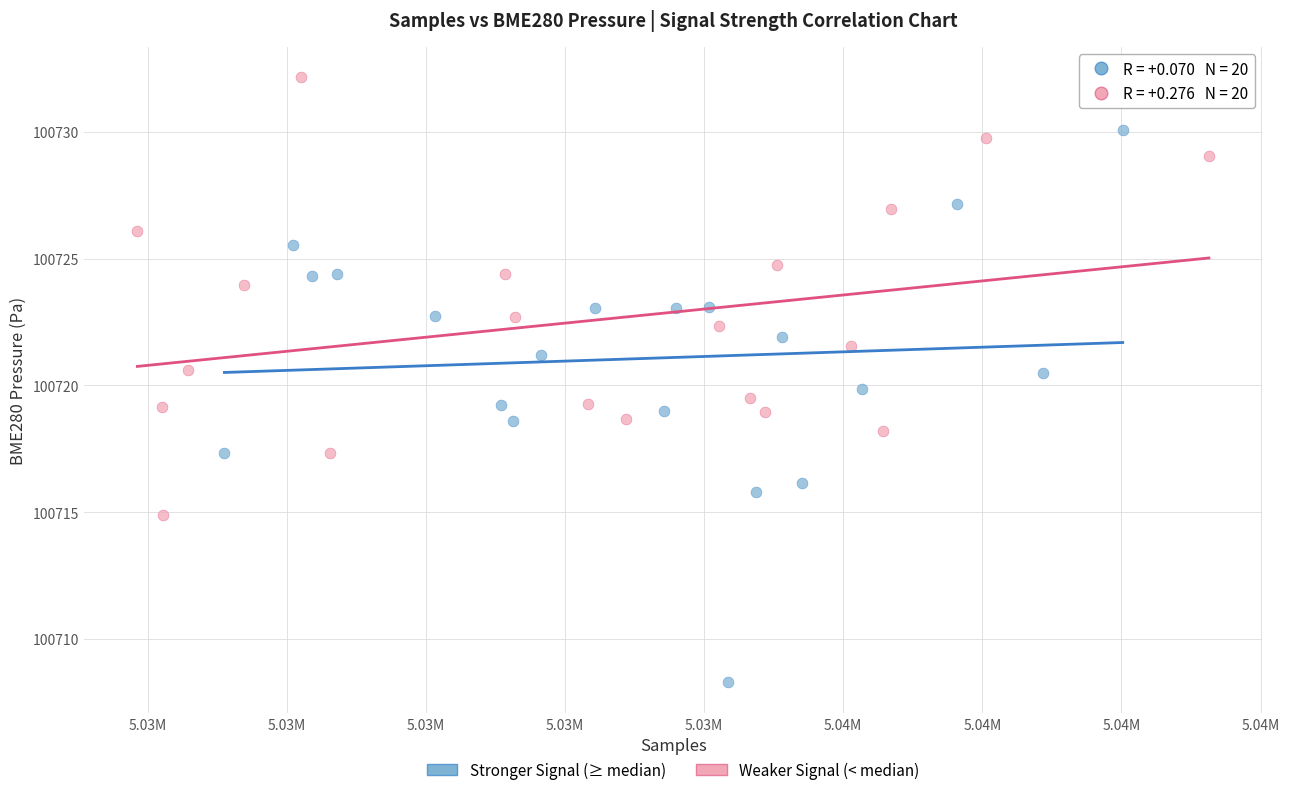

Which series contains the highest Y value?

Weaker Signal (< median)